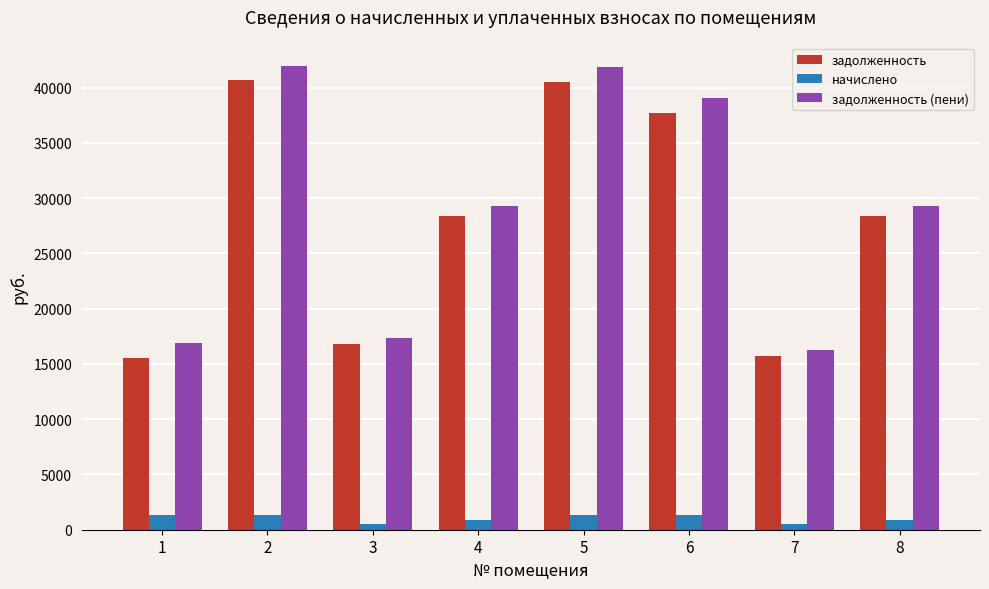

The value of начислено at 1 is 1307.6. True or false?

True